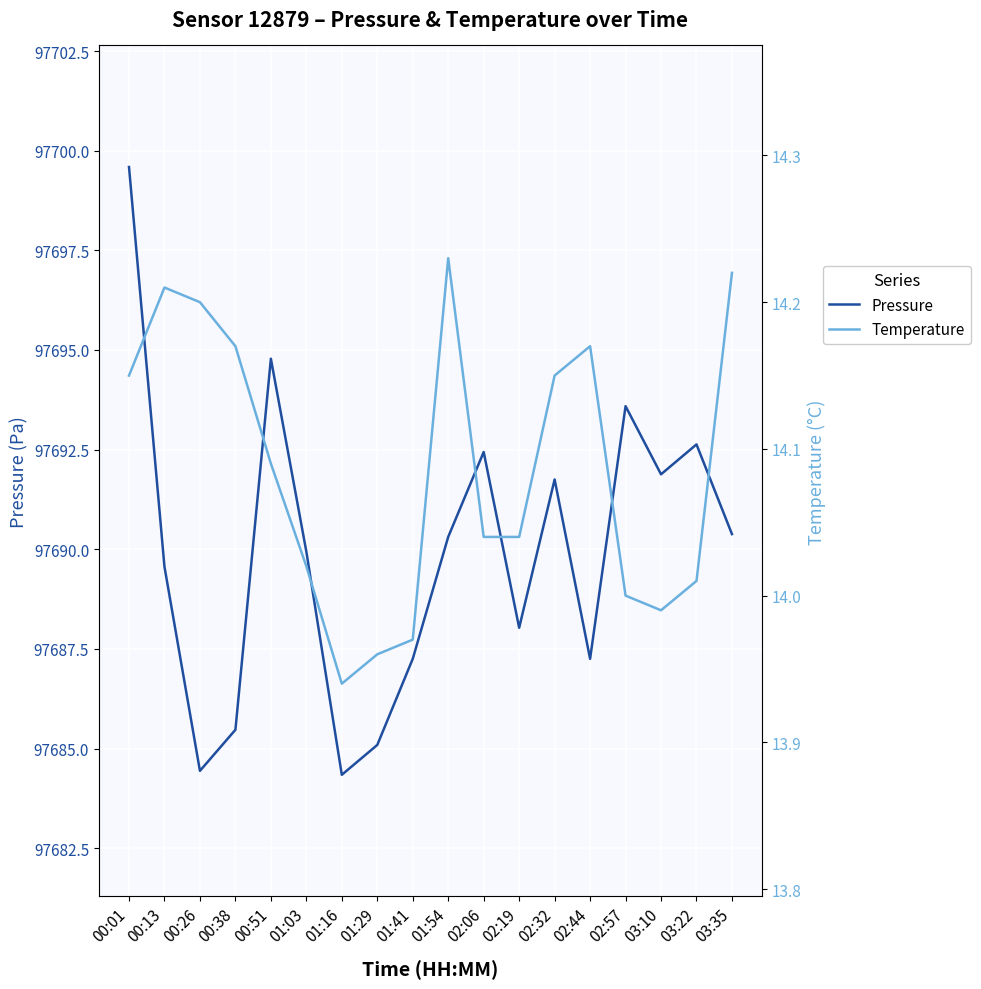

Reading left to right, extract all data points from this chart.

pressure: 00:01=97699.6	00:13=97689.6	00:26=97684.4	00:38=97685.5	00:51=97694.8	01:03=97689.9	01:16=97684.3	01:29=97685.1	01:41=97687.2	01:54=97690.3	02:06=97692.4	02:19=97688.0	02:32=97691.8	02:44=97687.2	02:57=97693.6	03:10=97691.9	03:22=97692.6	03:35=97690.4
temperature: 00:01=14.2	00:13=14.2	00:26=14.2	00:38=14.2	00:51=14.1	01:03=14.0	01:16=13.9	01:29=14.0	01:41=14.0	01:54=14.2	02:06=14.0	02:19=14.0	02:32=14.2	02:44=14.2	02:57=14.0	03:10=14.0	03:22=14.0	03:35=14.2